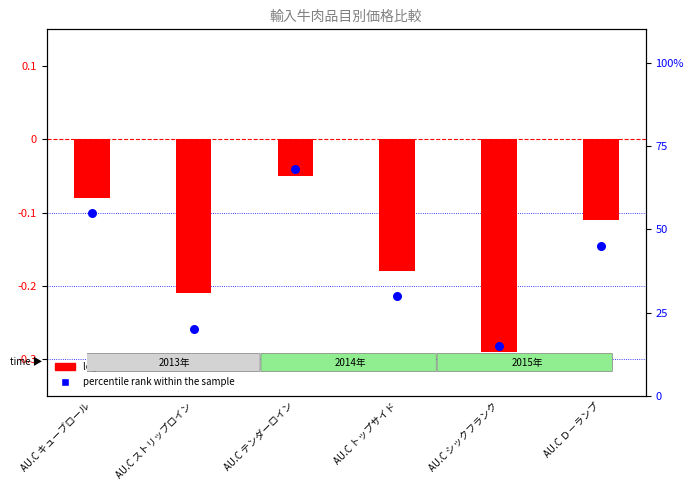

At how many categories does at least one series exceed 14?

6